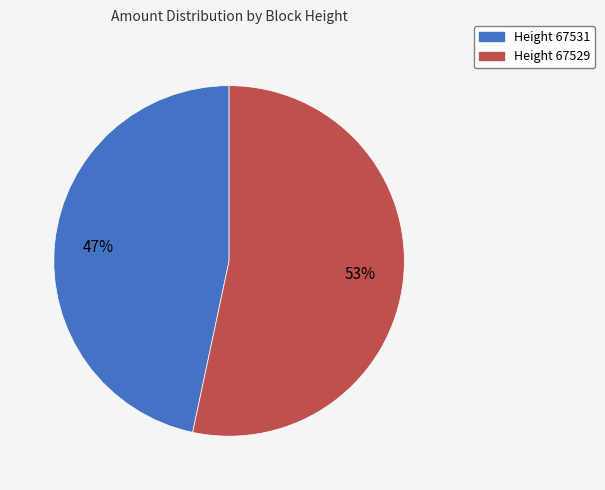

To the nearest percent, what is the average slice percentage?

50%